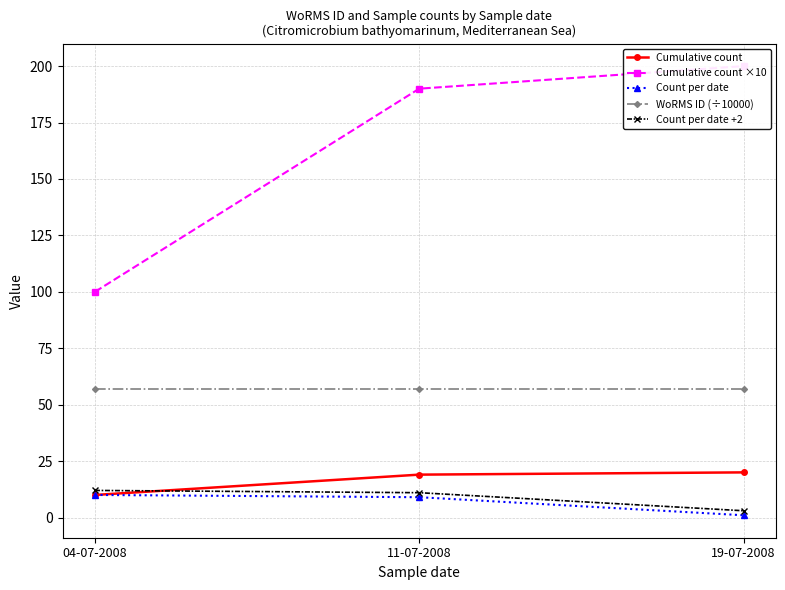

Does the chart have visible grid lines?

Yes